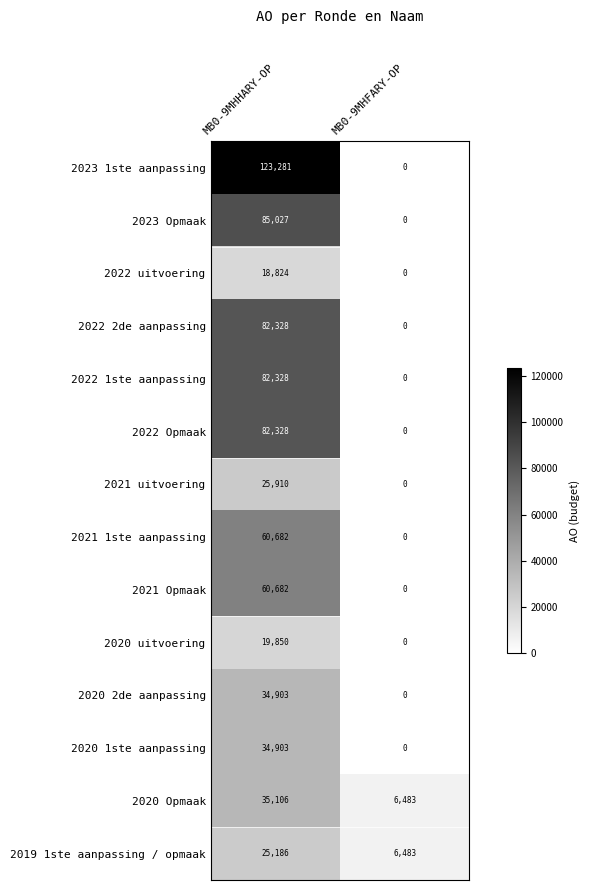

What is the greatest value displayed?

123281